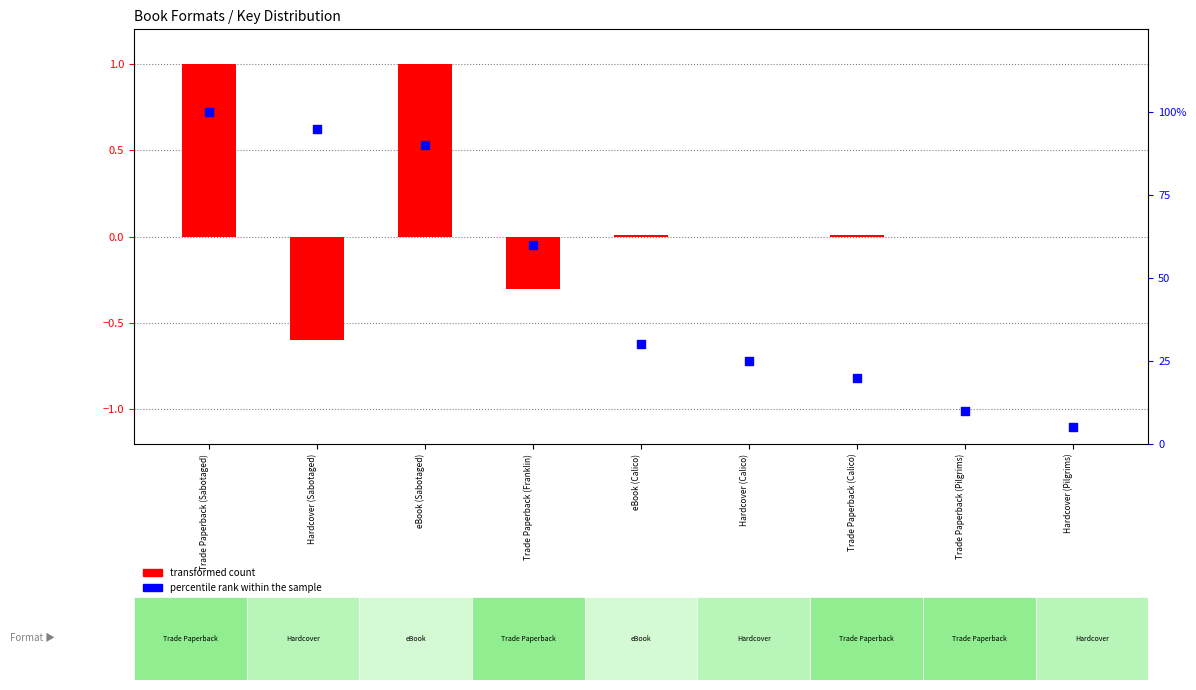

What are all the series names shown in the legend?

transformed count, percentile rank within the sample